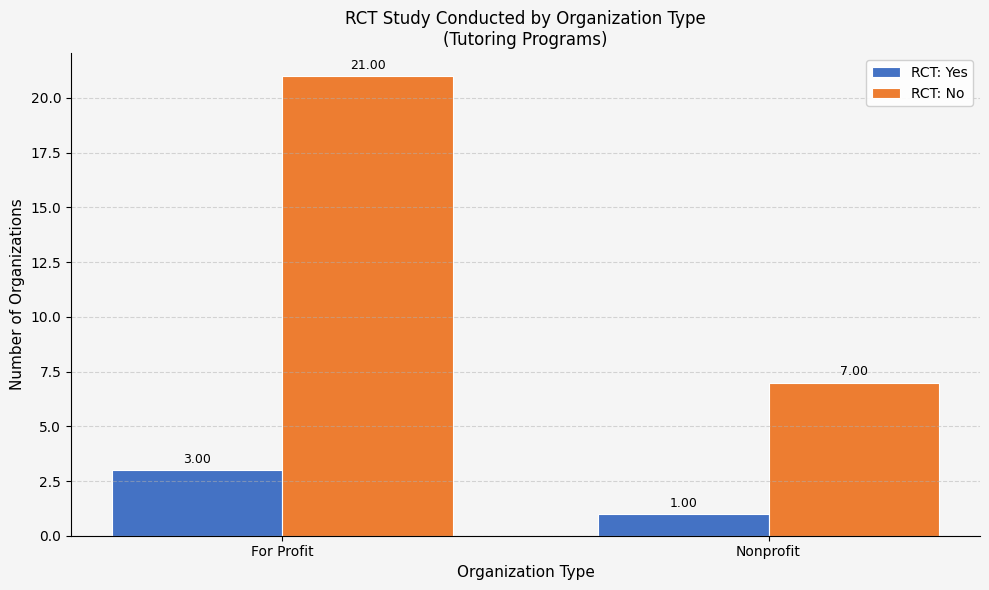

What is the sum of the RCT: No values at Nonprofit and For Profit?

28